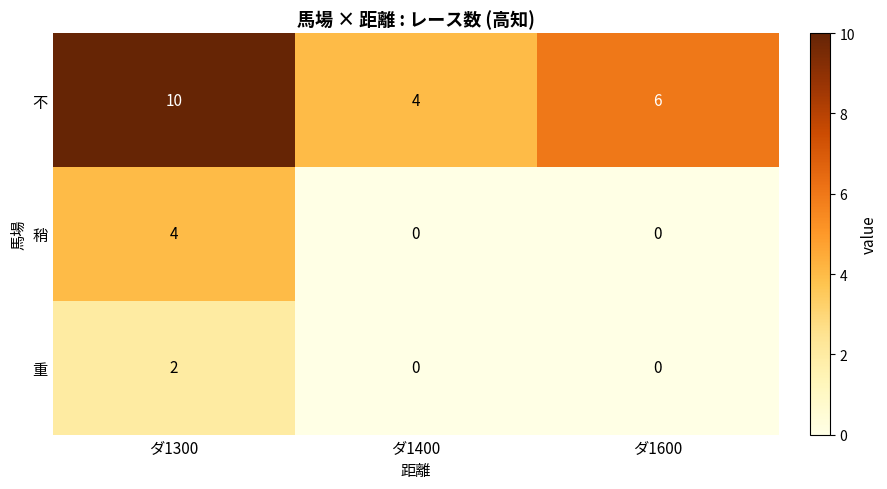

What is the approximate value of 稍 at ダ1300?

4